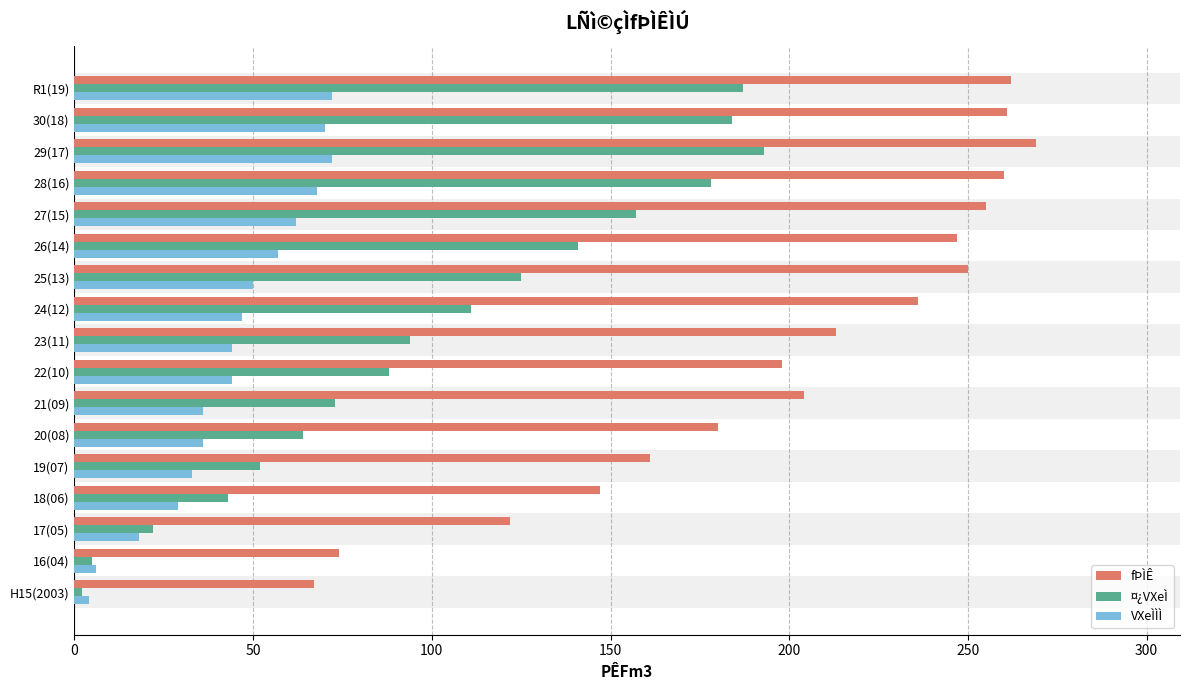

Which series has the largest range (max minus min)?

fÞÌÊ